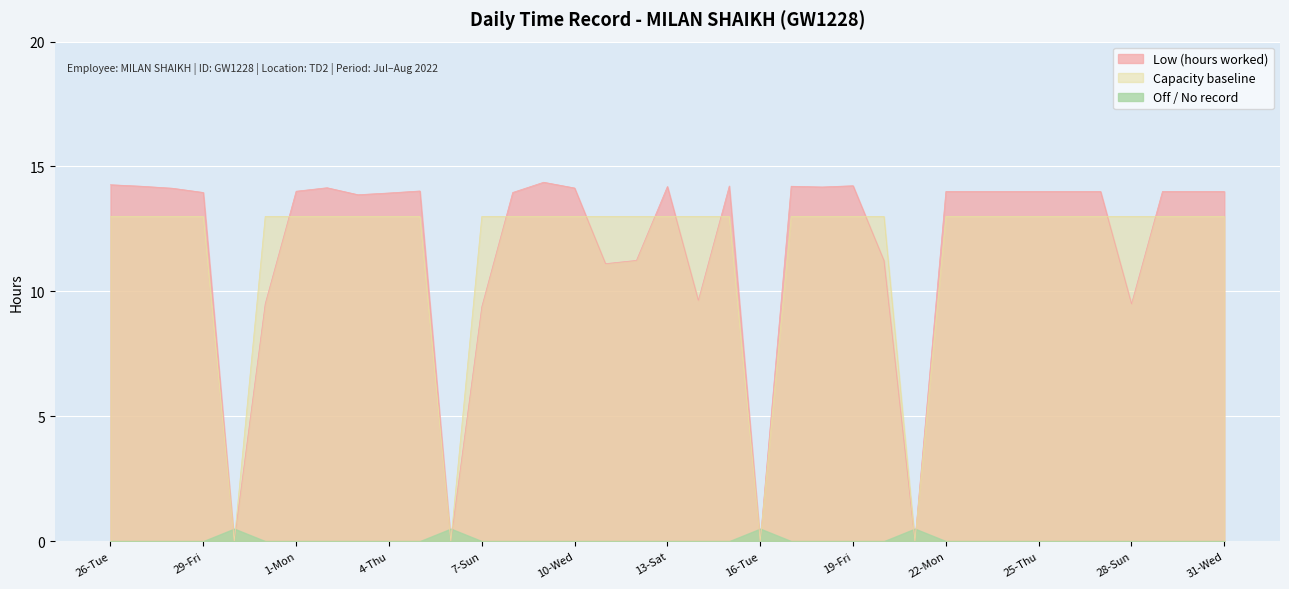

Which has a higher value, 1-Mon or 7-Sun?

1-Mon